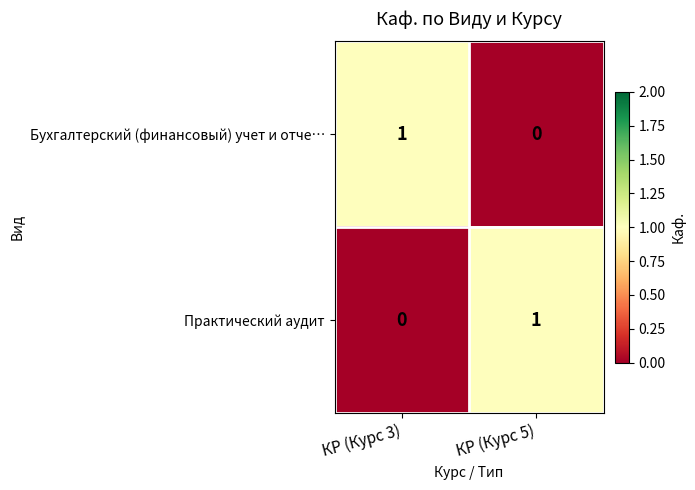

Reading right to left, extract all data points from this chart.

Бухгалтерский (финансовый) учет и отче…: 0	1
Практический аудит: 1	0